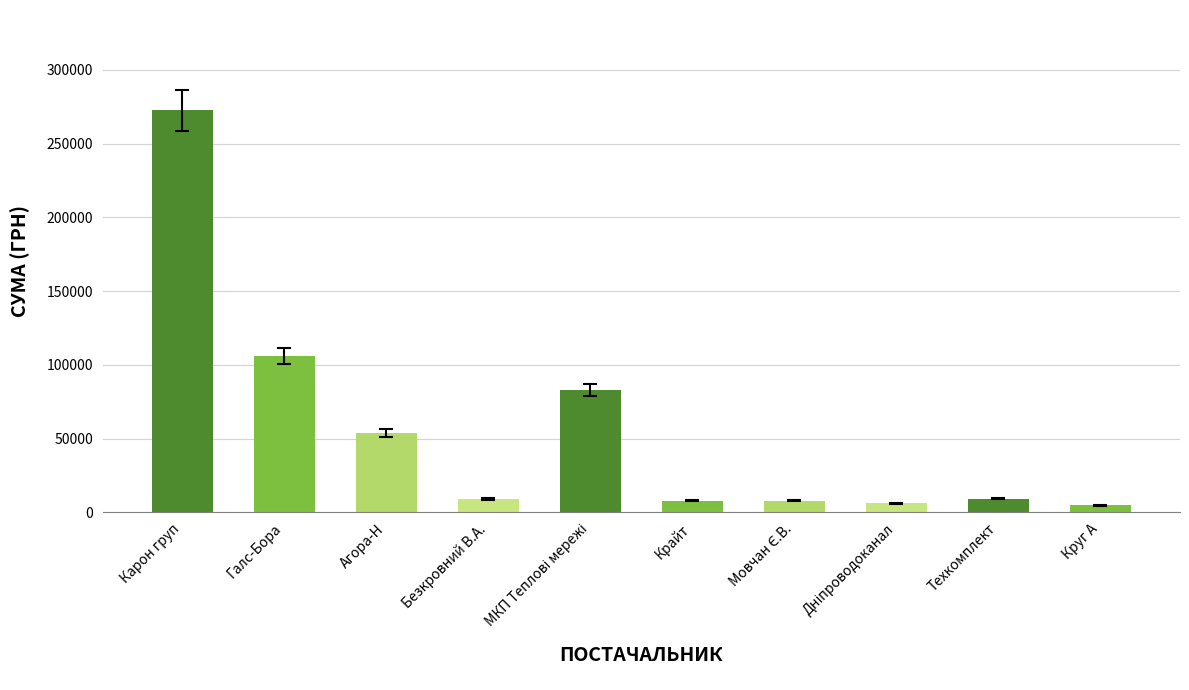

Between Техкомплект and Агора-Н, which is larger?

Агора-Н